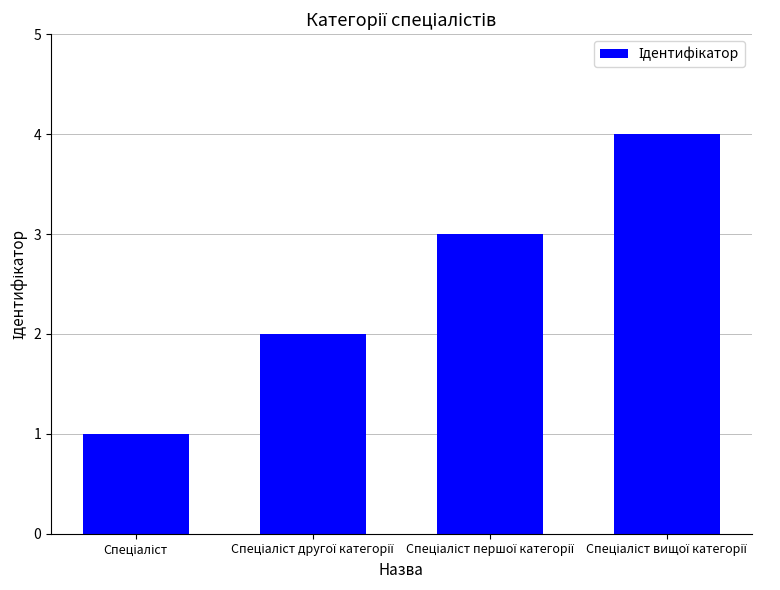

Reading left to right, extract all data points from this chart.

1	2	3	4